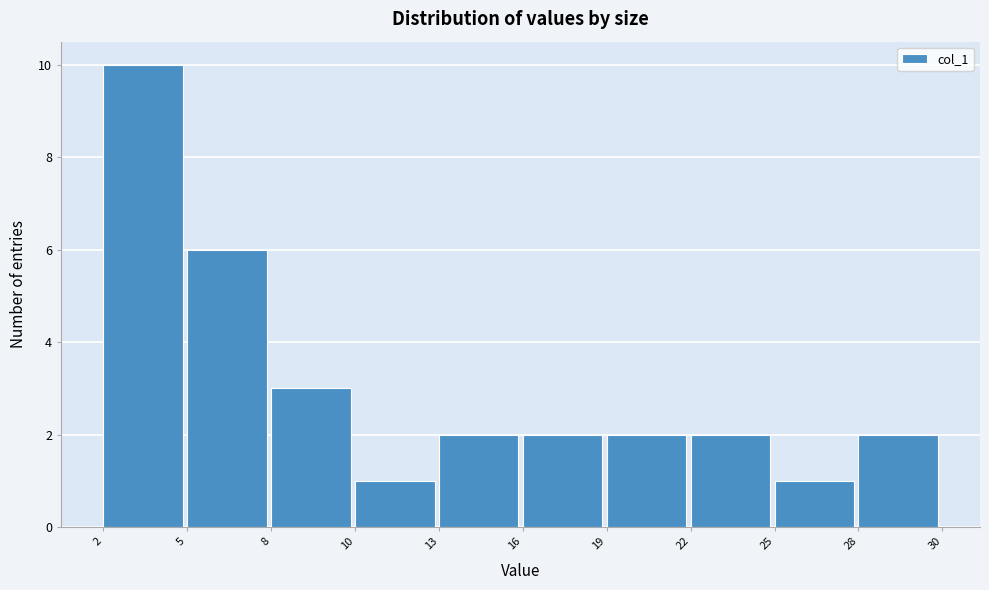

Reading left to right, what are all the values shown in this chart?

10	6	3	1	2	2	2	2	1	2